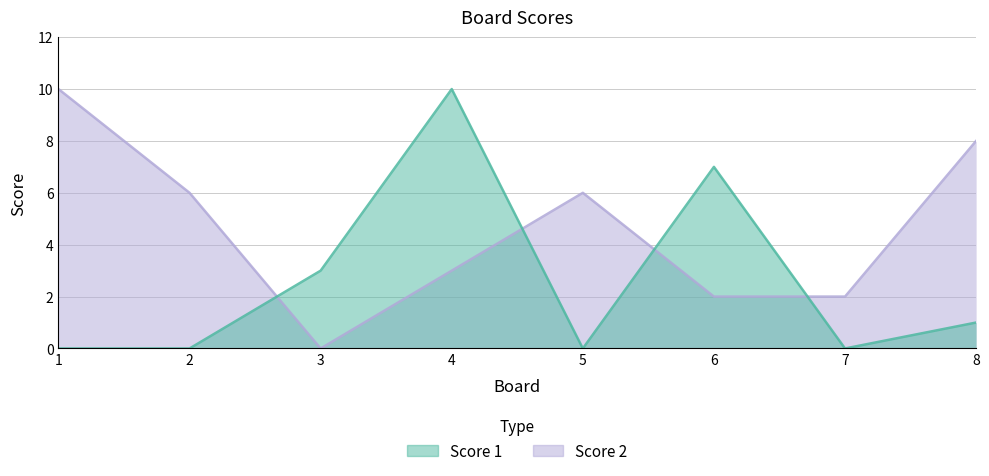

How many interior local valleys does the Score 2 series have?

1